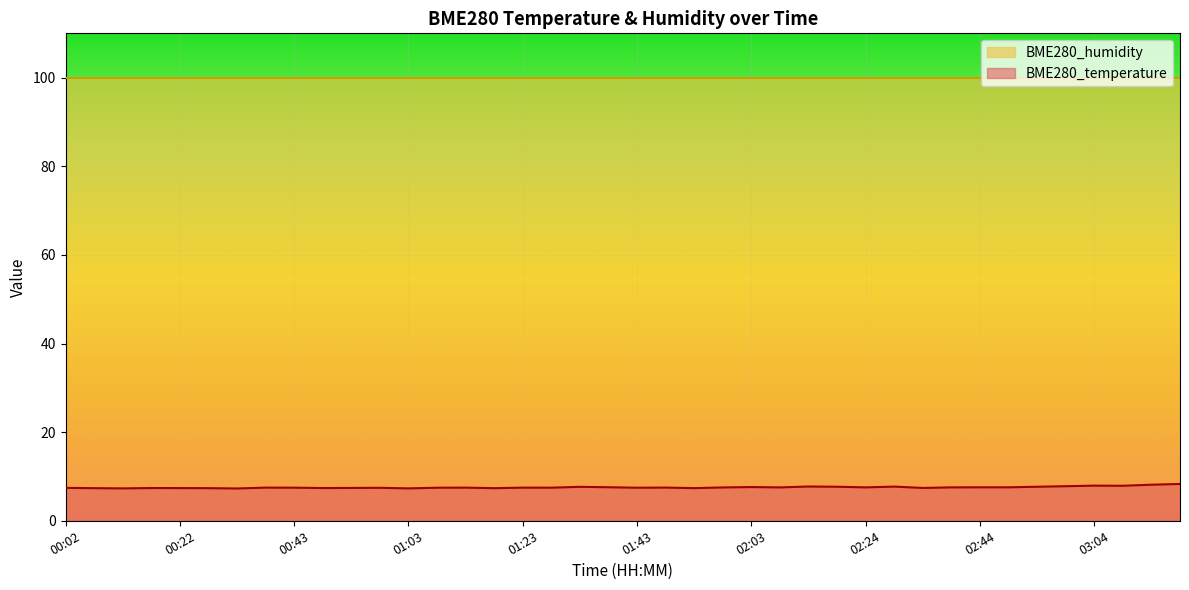

List the labels in order of value, largest first.

03:19, 03:14, 03:04, 03:09, 02:59, 02:14, 02:29, 02:19, 02:54, 01:33, 02:03, 01:38, 02:44, 02:49, 02:24, 02:39, 02:08, 01:58, 01:48, 00:38, 01:13, 01:23, 00:43, 01:28, 01:08, 01:43, 00:58, 00:02, 00:53, 02:34, 00:17, 00:48, 00:22, 01:53, 00:07, 00:28, 01:18, 00:12, 01:03, 00:33